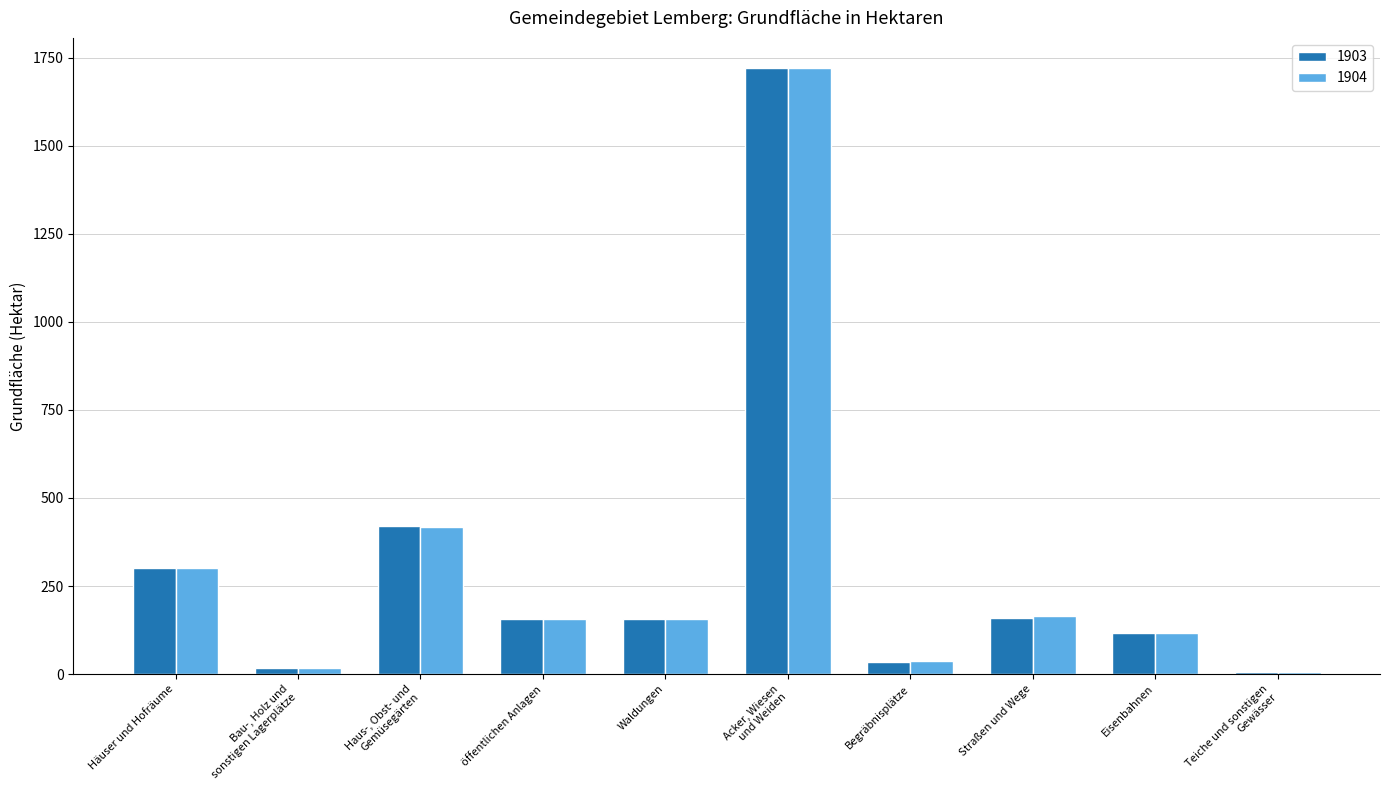

How many distinct data groups are displayed?

2